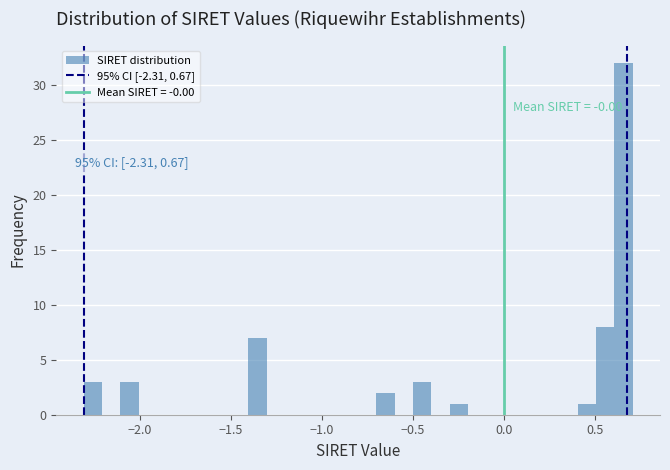

Around what value on the x-axis is the tallest bar? Give the approximate position of its centre, as read against the axis.

0.65